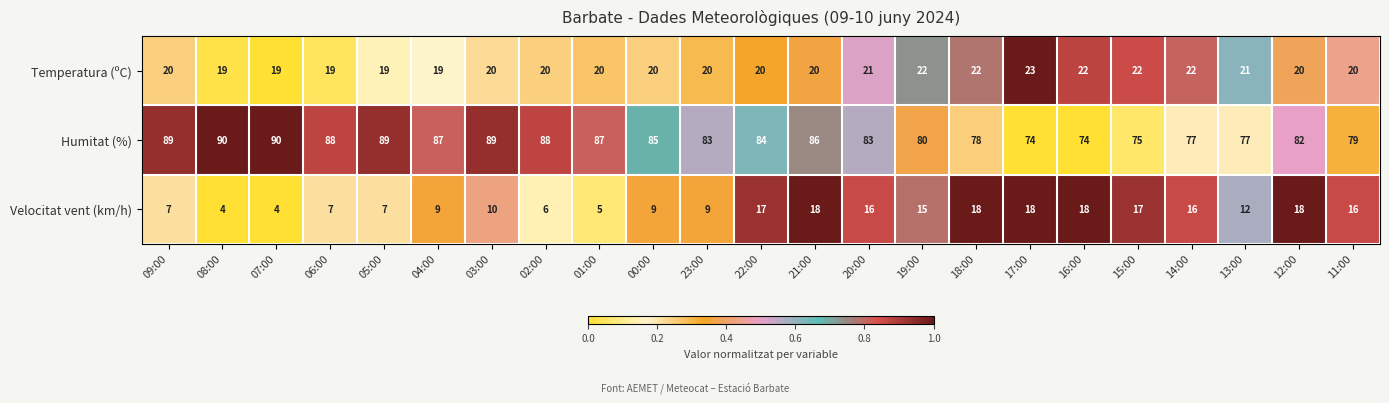

The Humitat (%) series shows 151 at 01:00. True or false?

False